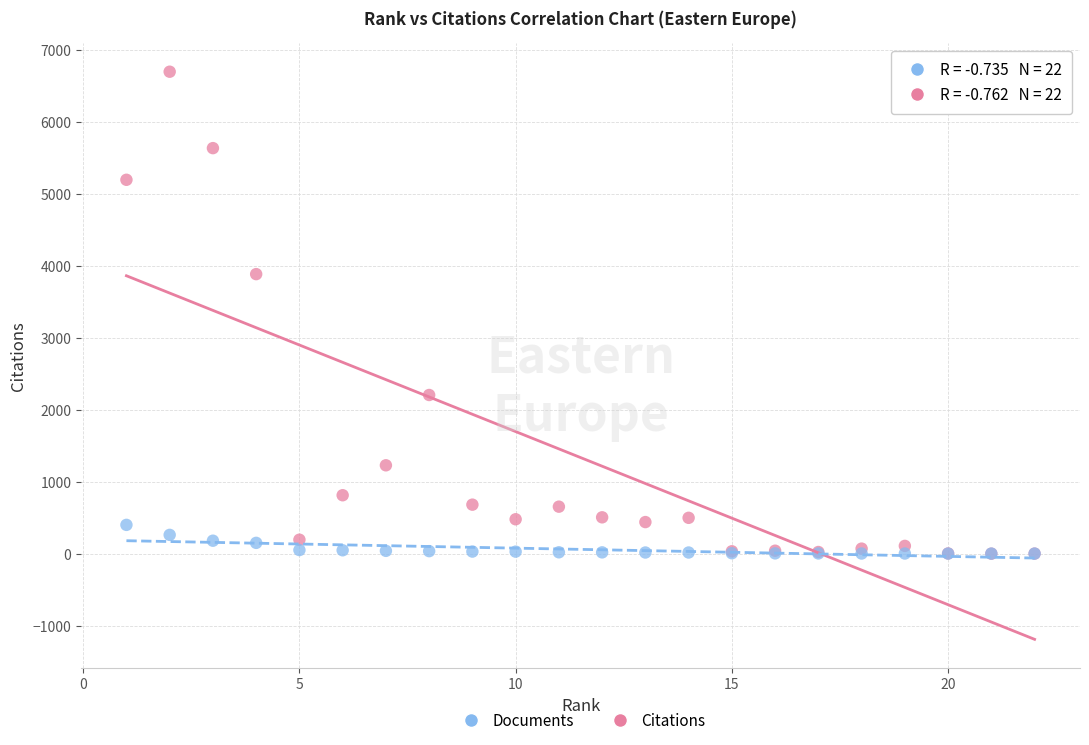

Across all series, what Y value is closest to 3349?

3885